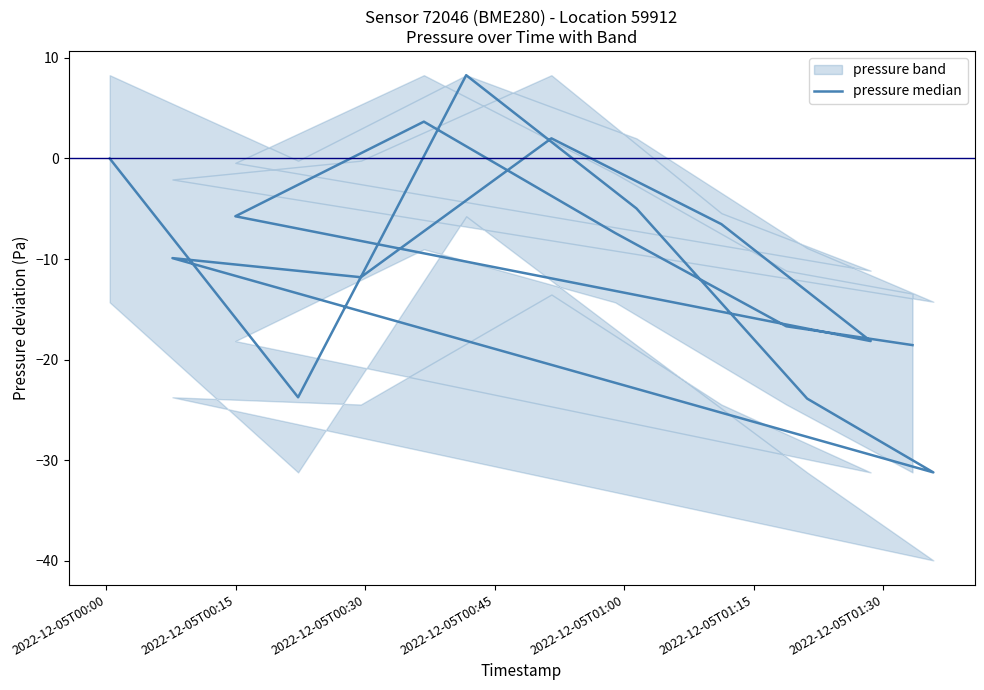

Reading left to right, extract all data points from this chart.

0.0	-23.8	8.3	-5.0	-23.9	-31.2	-9.9	-11.8	2.0	-6.5	-18.2	-5.8	3.7	-7.4	-16.7	-18.6